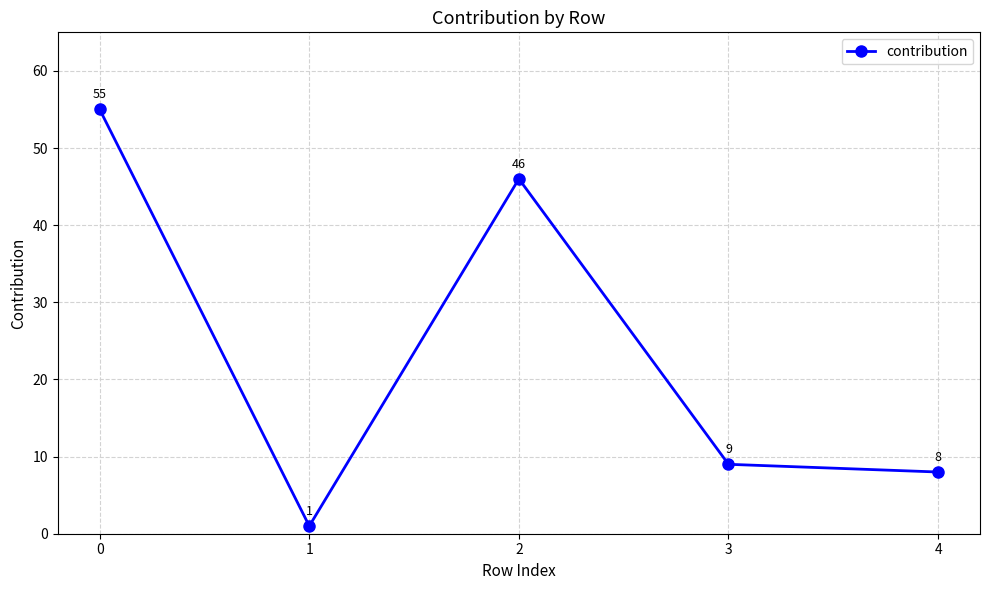

At which category does the data reach its first local peak?

2